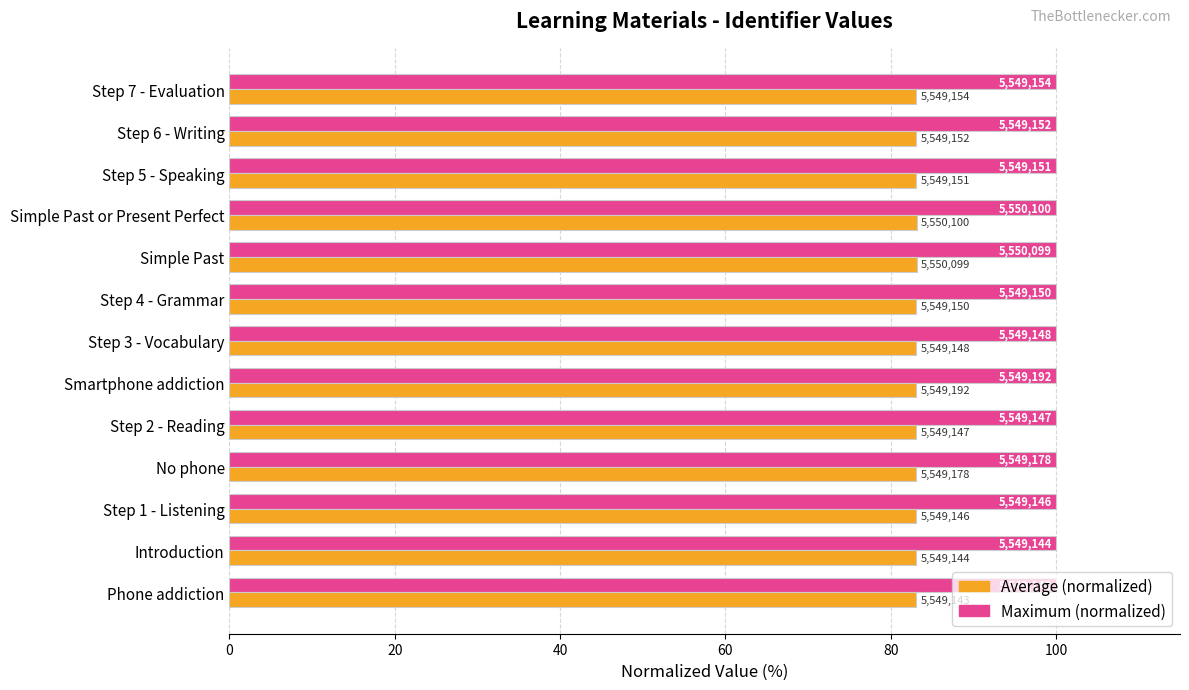

What are all the series names shown in the legend?

Average (normalized), Maximum (normalized)